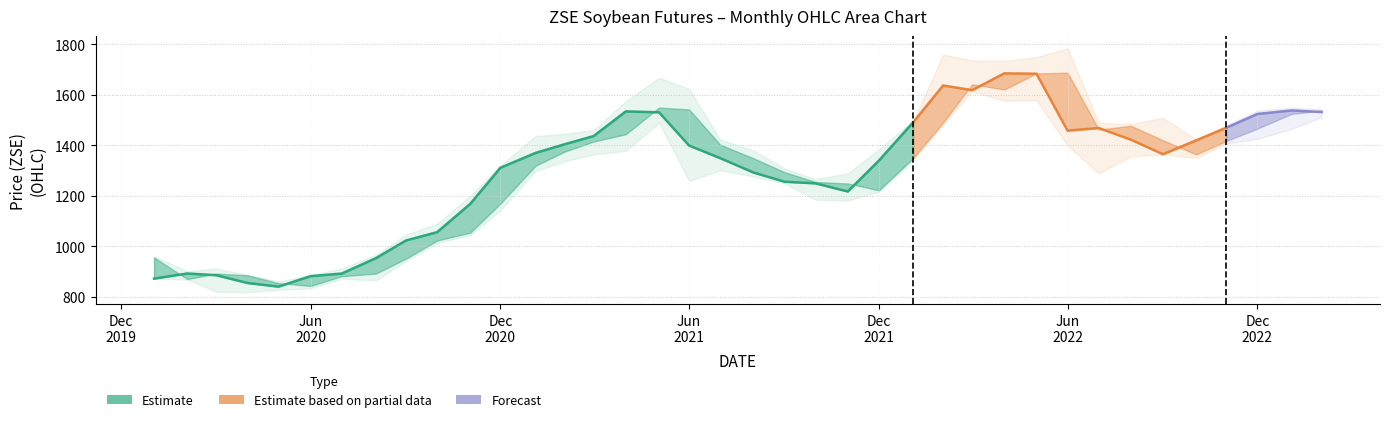

Is it true that LOW equals 419.2 at 18?

False